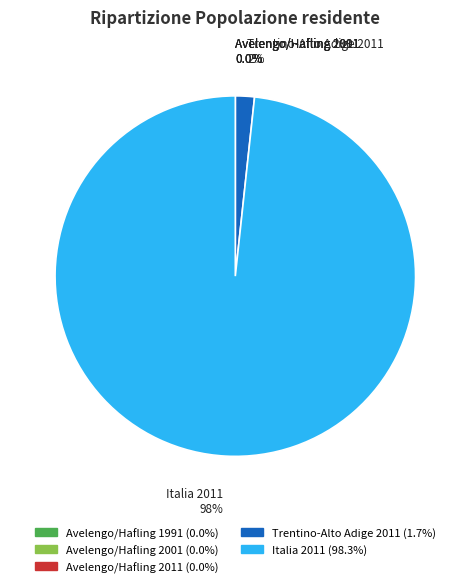

Is Italia 2011 the majority of the pie?

Yes